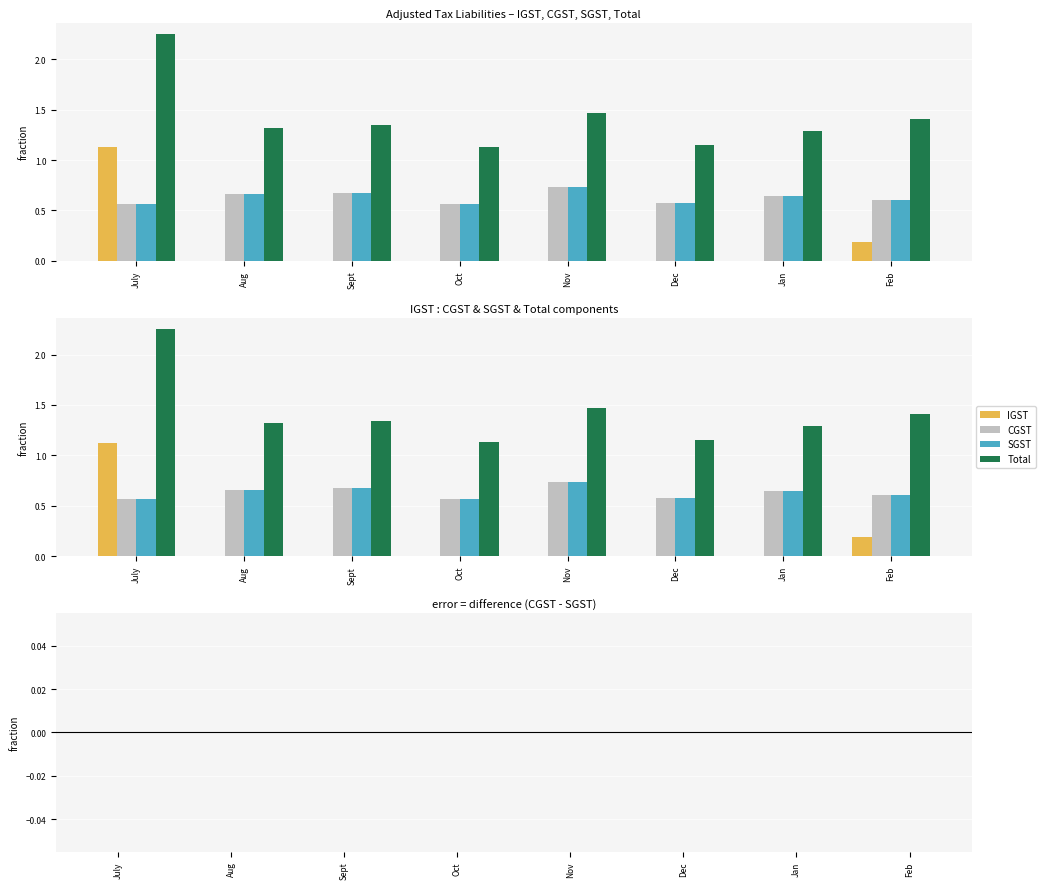

What is the highest value of the SGST series?

0.7